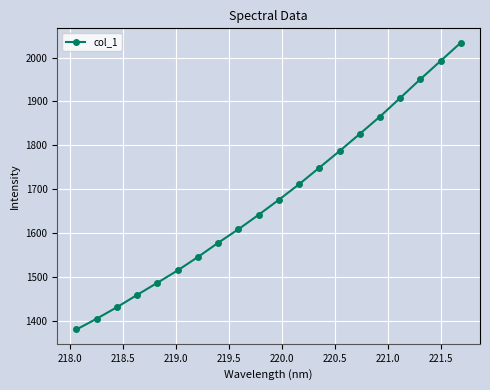

True or false: the data has more than 1 interior local peaks.

False